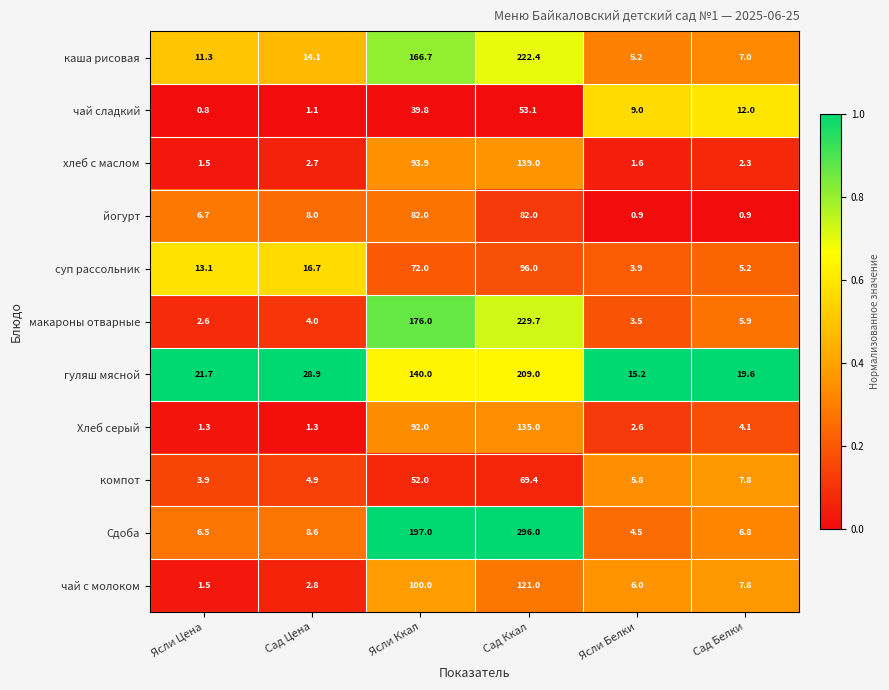

At how many categories does at least one series exceed 0?

6